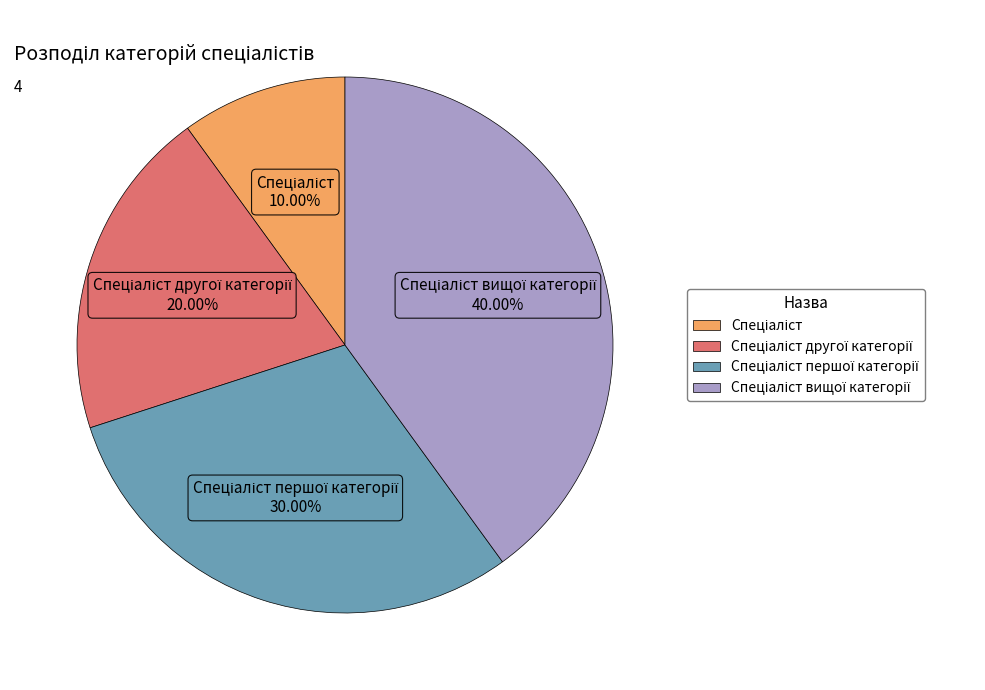

Is there any slice that represents more than half of the pie?

No